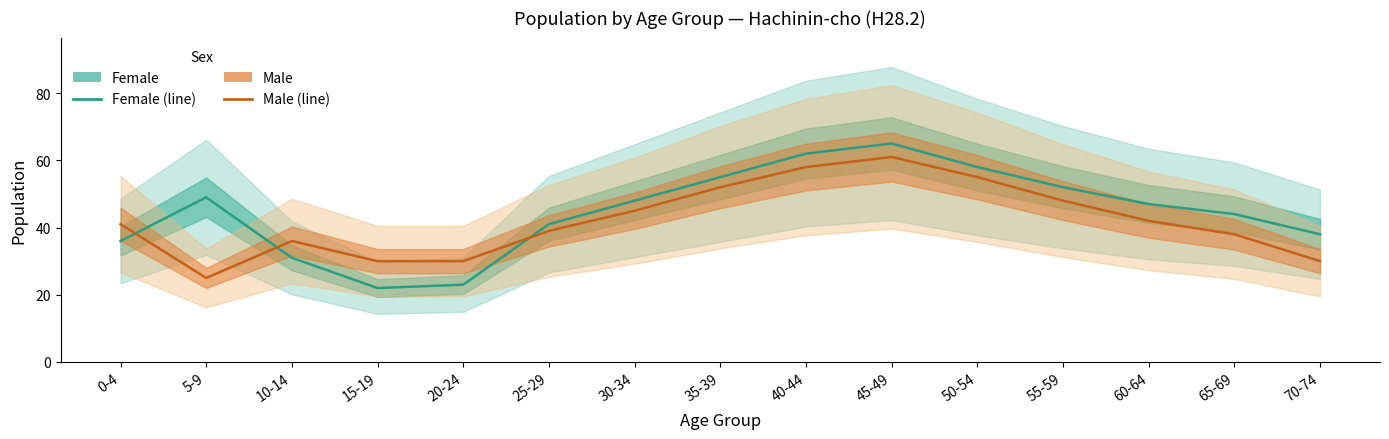

What is the difference between the maximum and minimum values in the Female series?

43